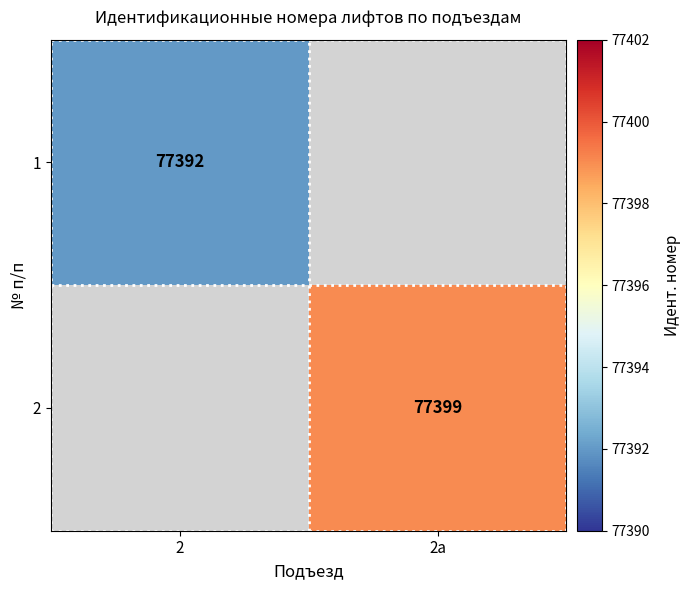

True or false: 2 has a value of 77399 at 2а.

True